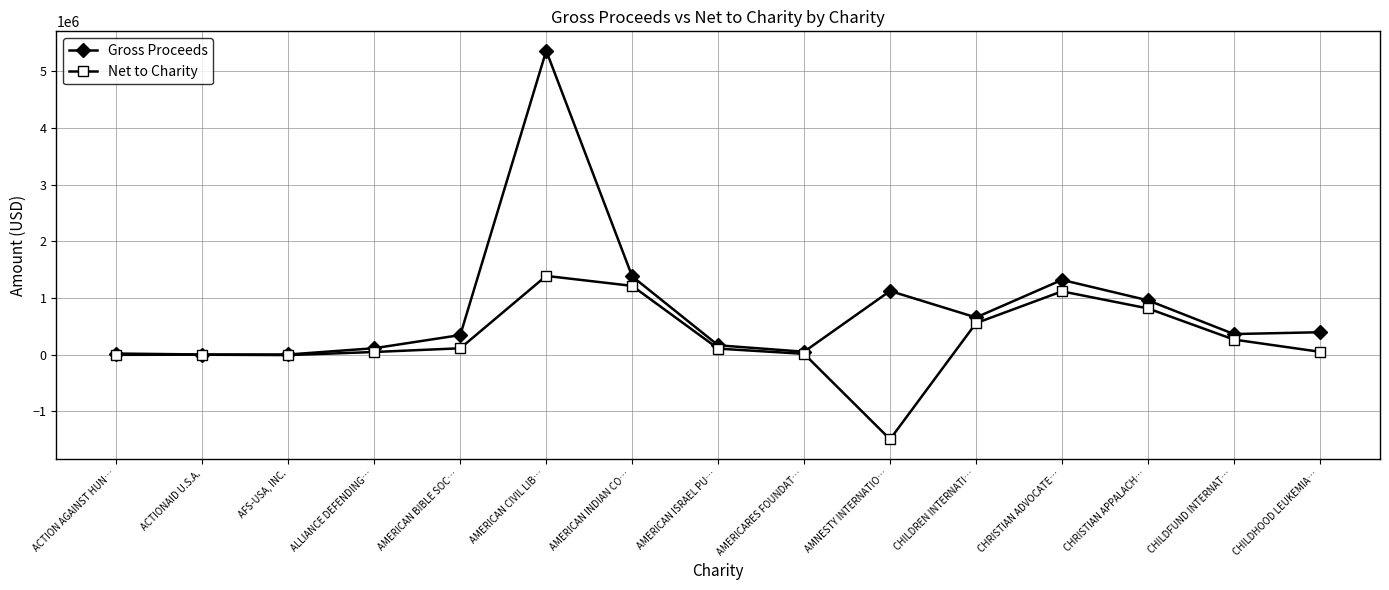

True or false: Net to Charity has a value of 15212.0 at AMERICARES FOUNDAT….

True